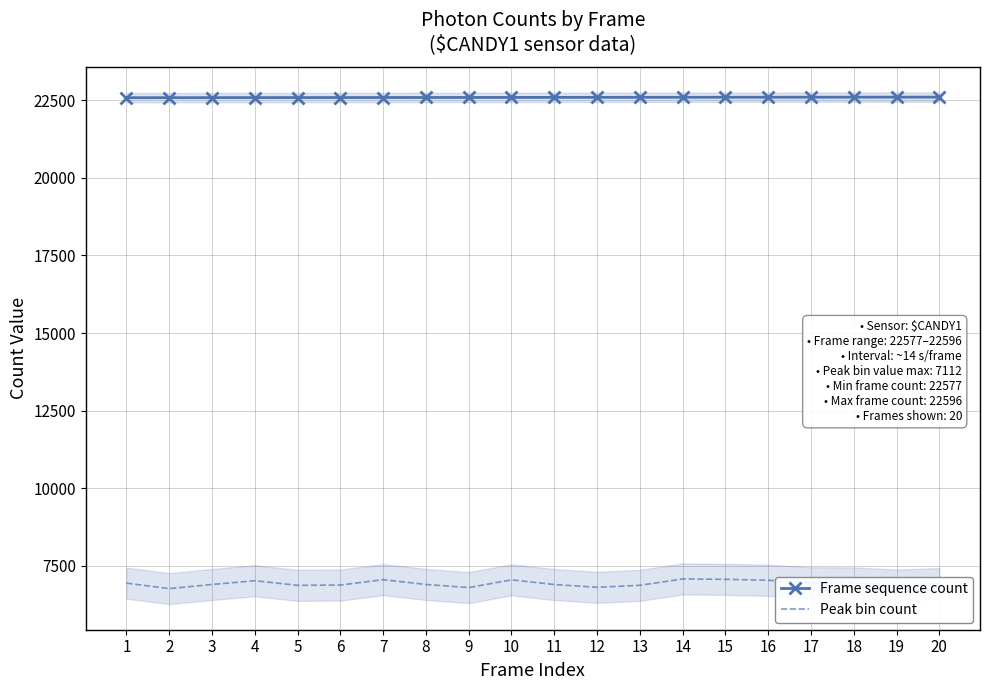

At 5, list the series in order from largest to smallest.

Frame sequence count, Peak bin count